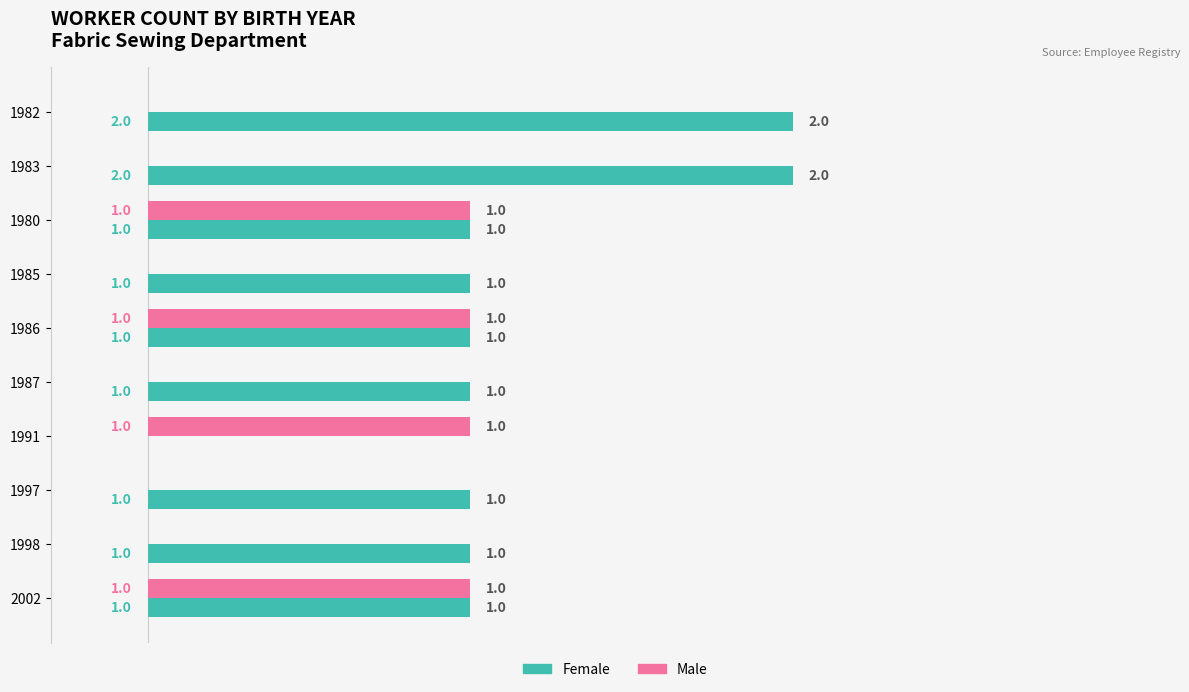

What are all the series names shown in the legend?

Female, Male